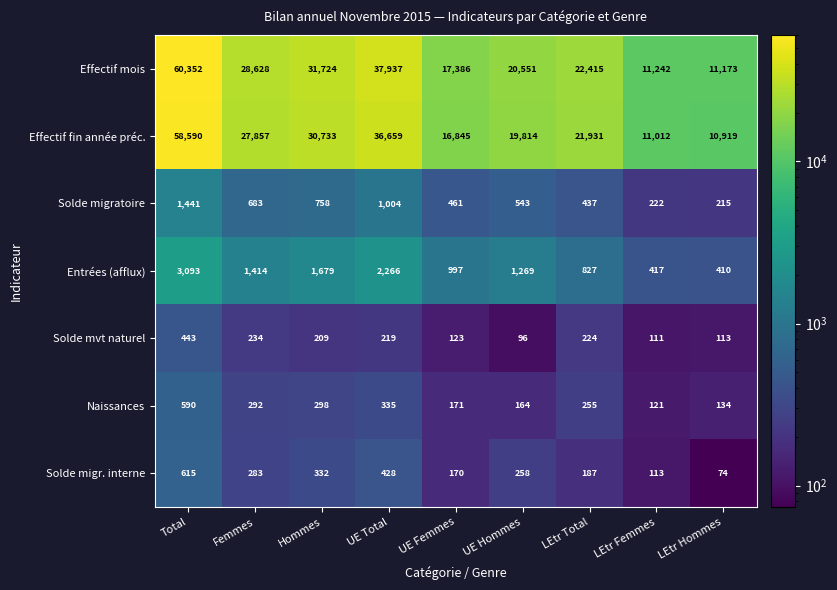

Between UE Femmes and UE Hommes, which series saw the biggest shift?

Effectif mois